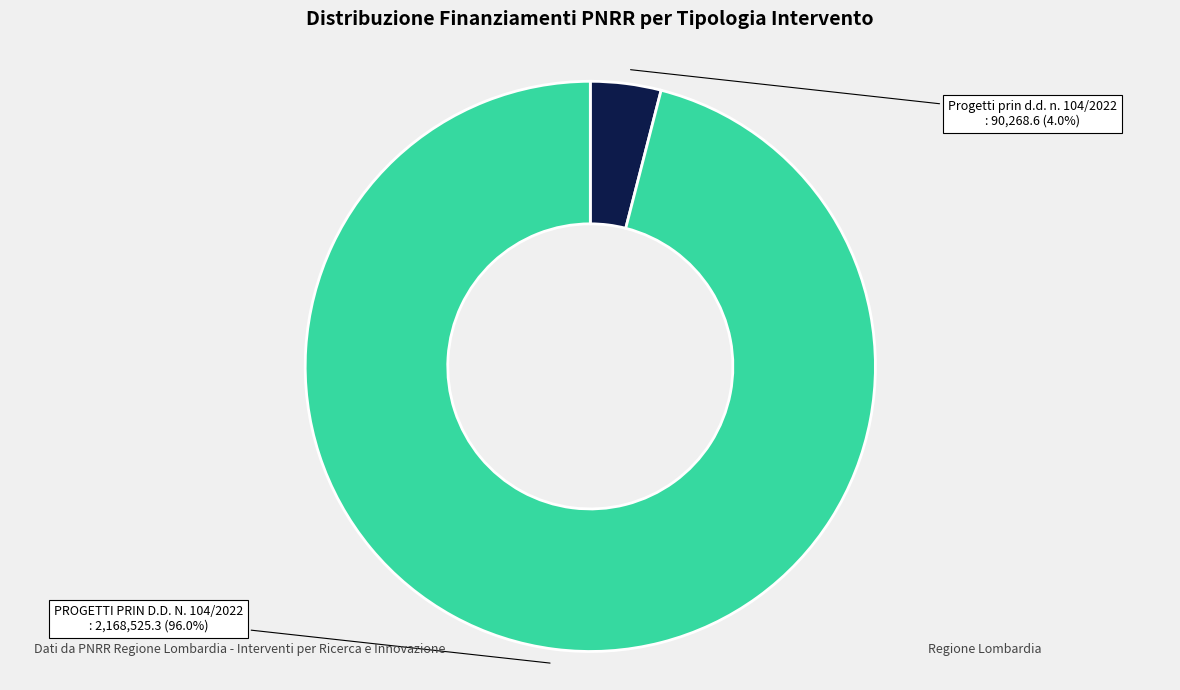

Is there any slice that represents more than half of the pie?

Yes